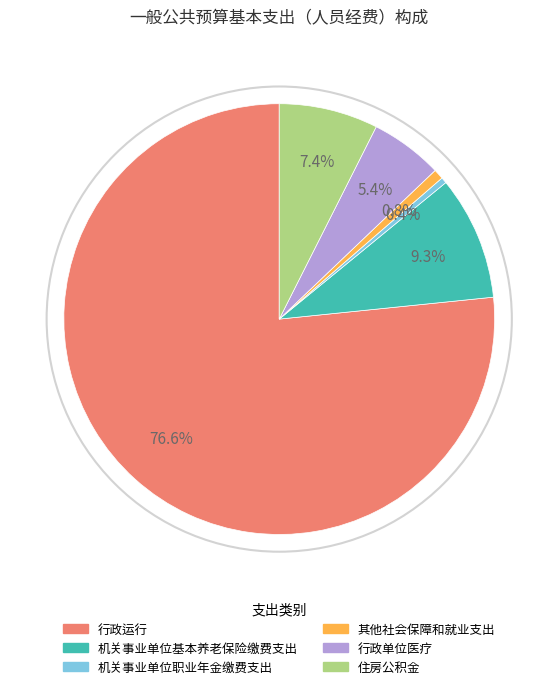

What percentage is the 住房公积金 slice, to the nearest percent?

7%